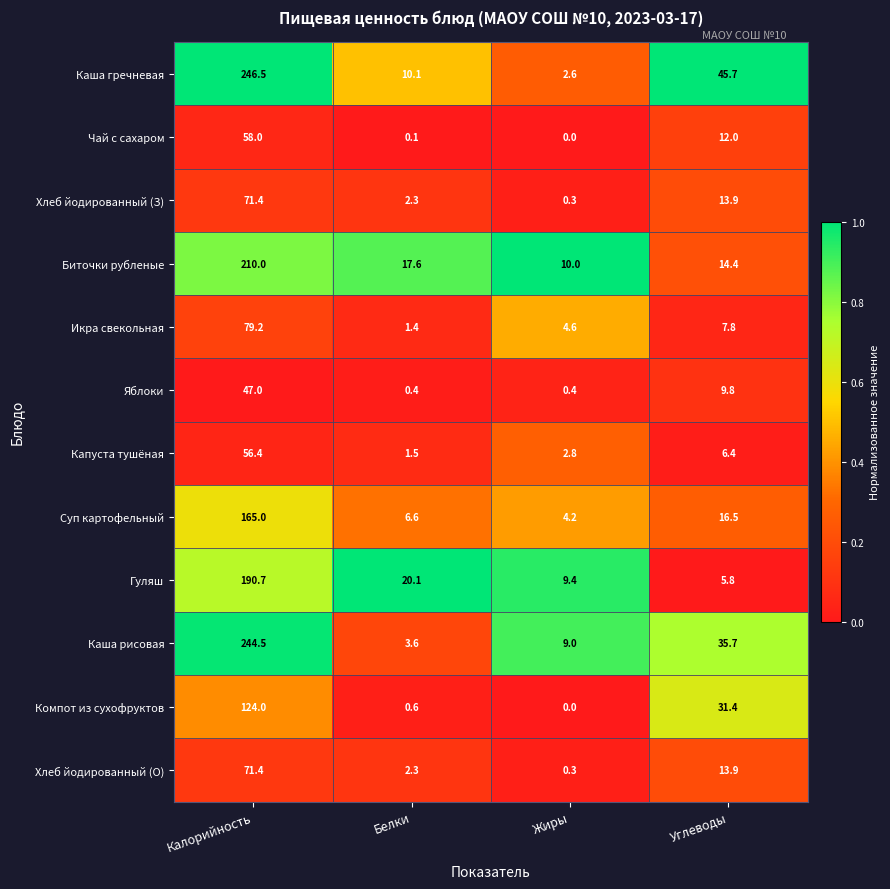

List the labels in order of Икра свекольная value, largest first.

Калорийность, Углеводы, Жиры, Белки